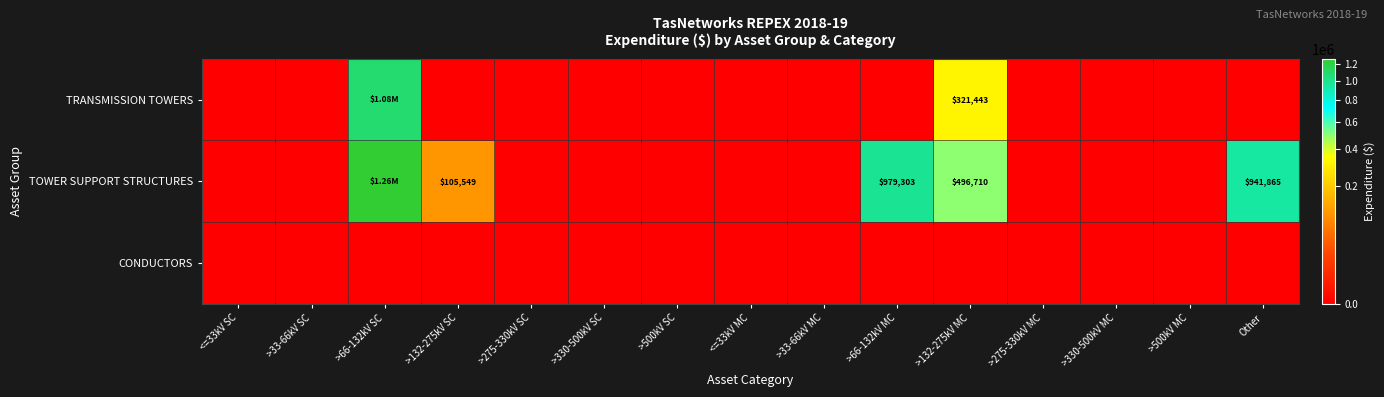

At which label does TRANSMISSION TOWERS reach its peak?

>66-132kV SC